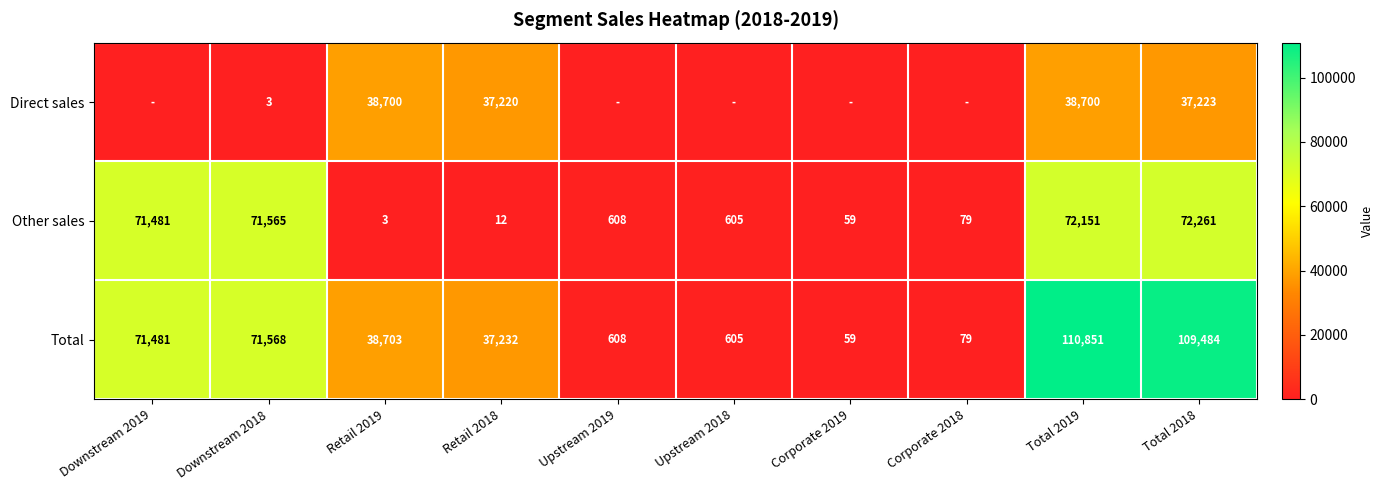

What is the minimum value for Total?

59